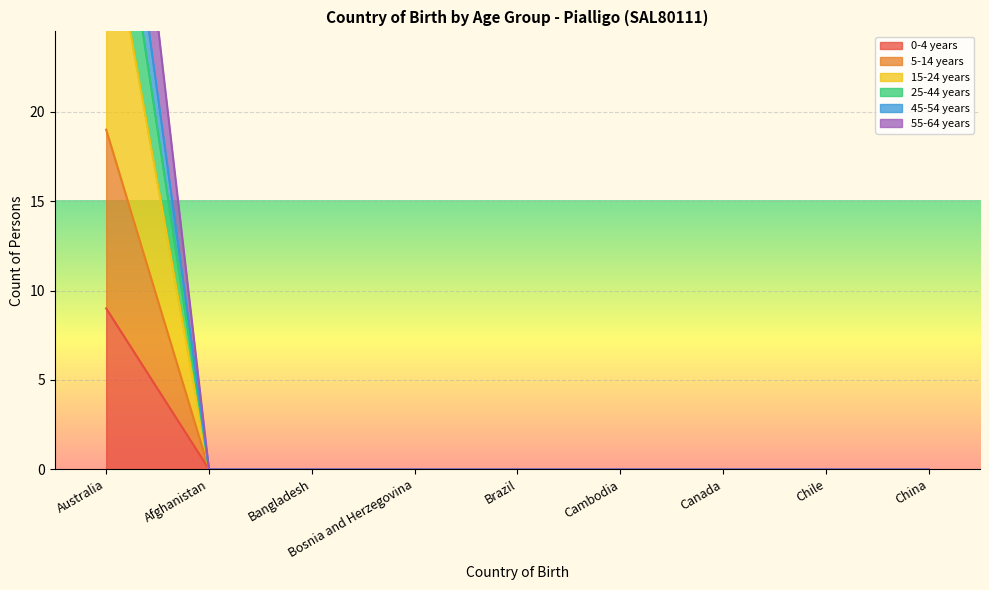

Between Canada and Afghanistan, which is larger?

Canada